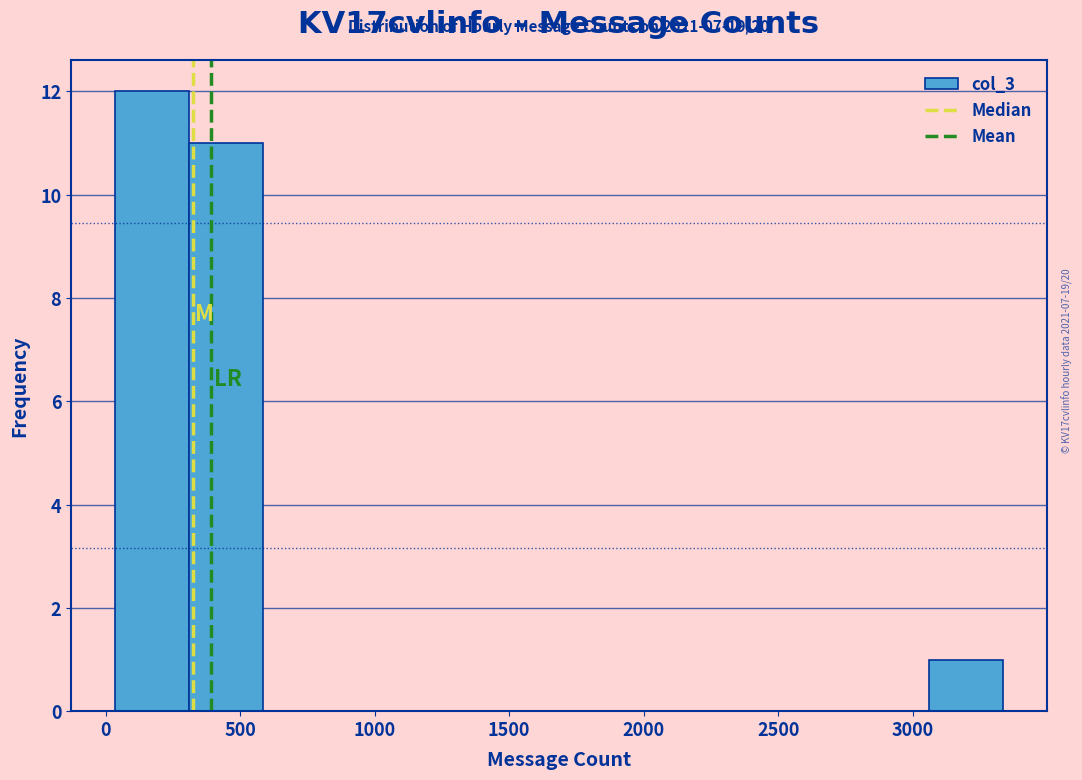

Which range on the x-axis has the tallest bar?

50 to 300